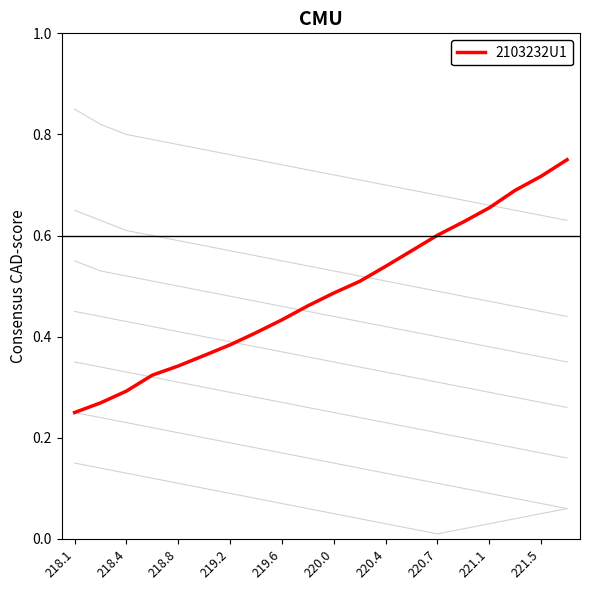

Count the values in the range 0 to 1.

20